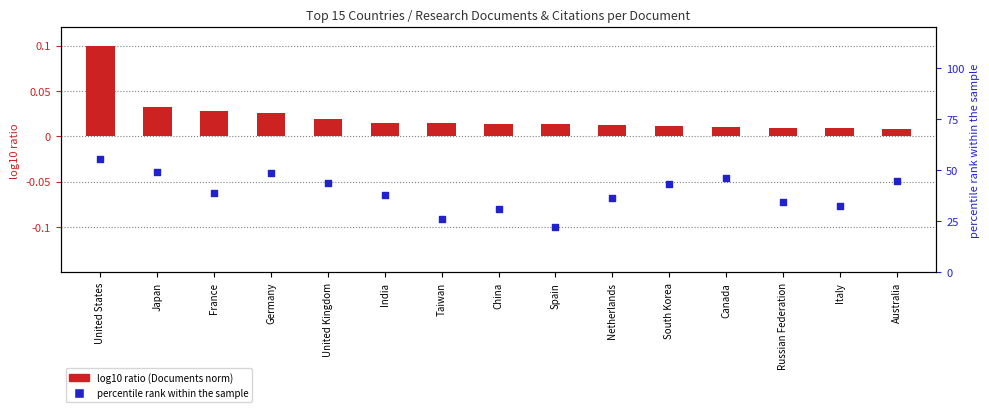

Is the value of log10 ratio (Documents norm) at Russian Federation greater than the value of percentile rank within the sample at Japan?

No